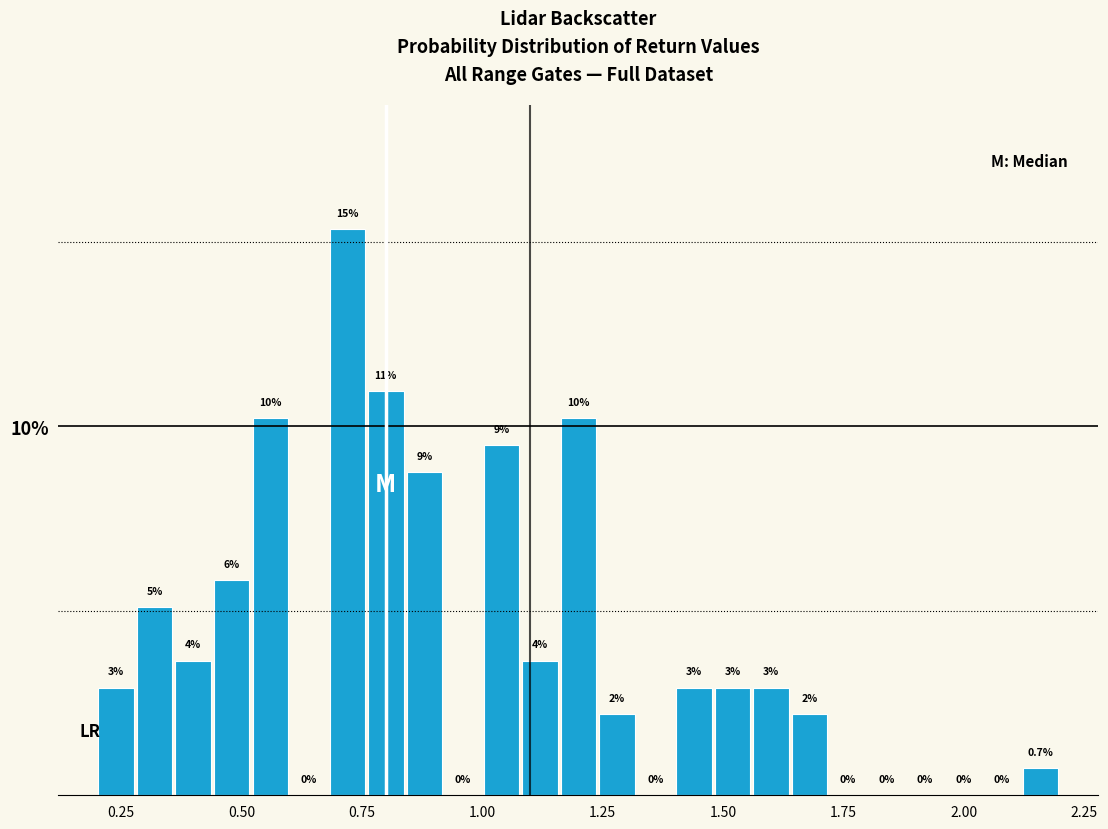

Read against the x-axis, roughly where is the centre of the tallest bar?

0.70